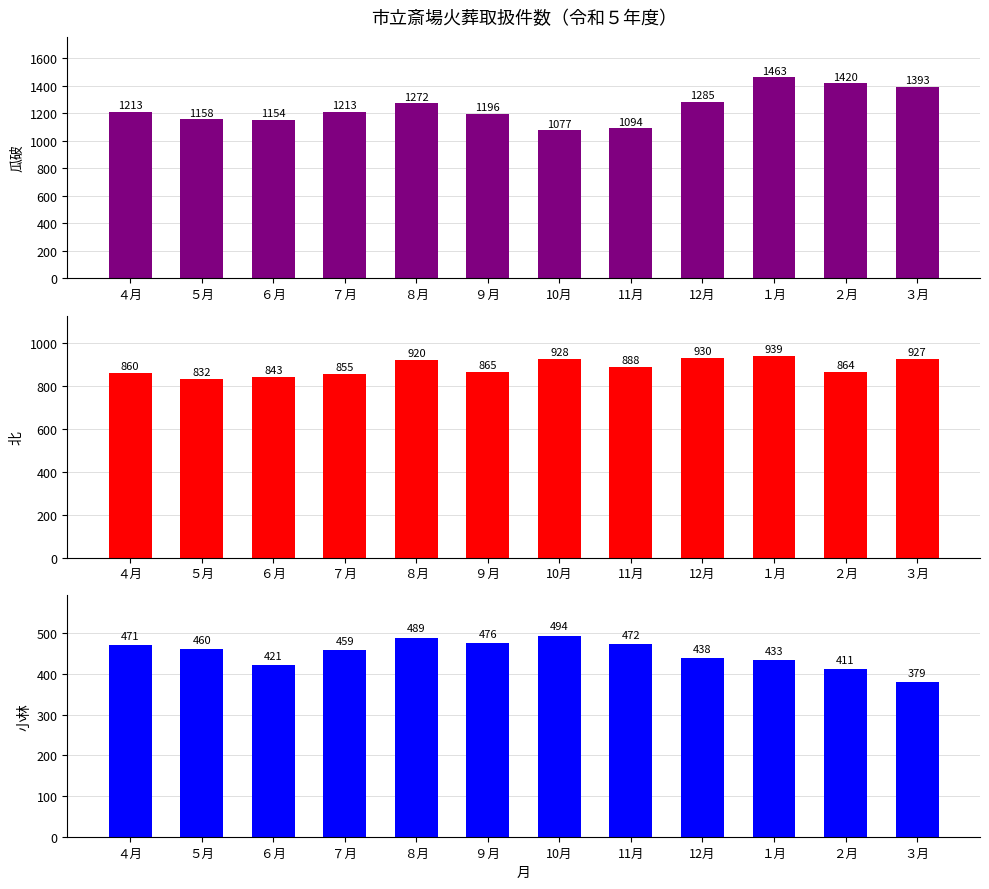

Rank the series by their maximum value, from lowest to highest.

小林, 北, 瓜破